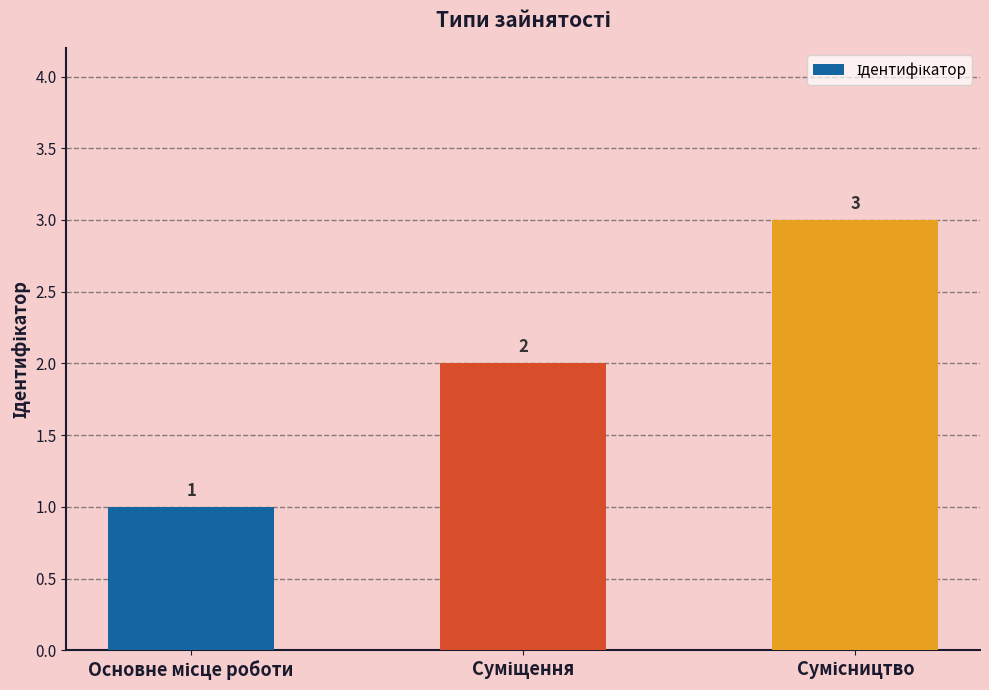

What is the maximum value shown in the chart?

3